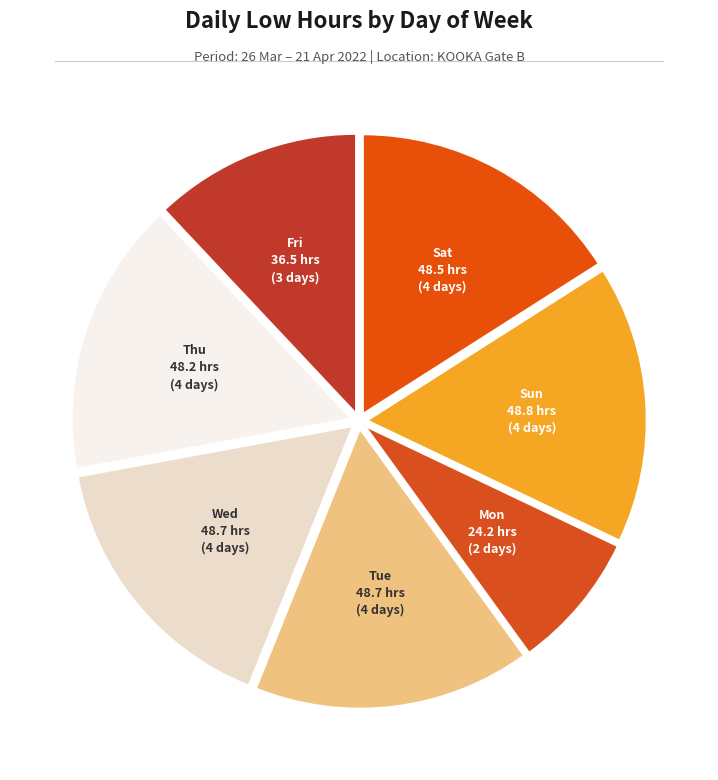

How many slices are in this pie chart?

7